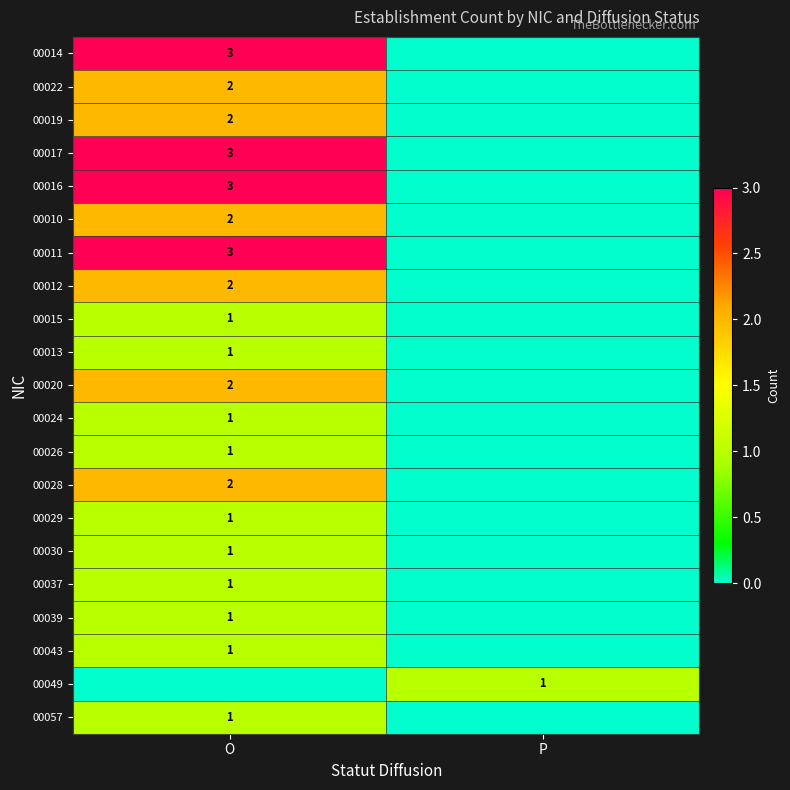

The value of 00029 at O is 1. True or false?

True